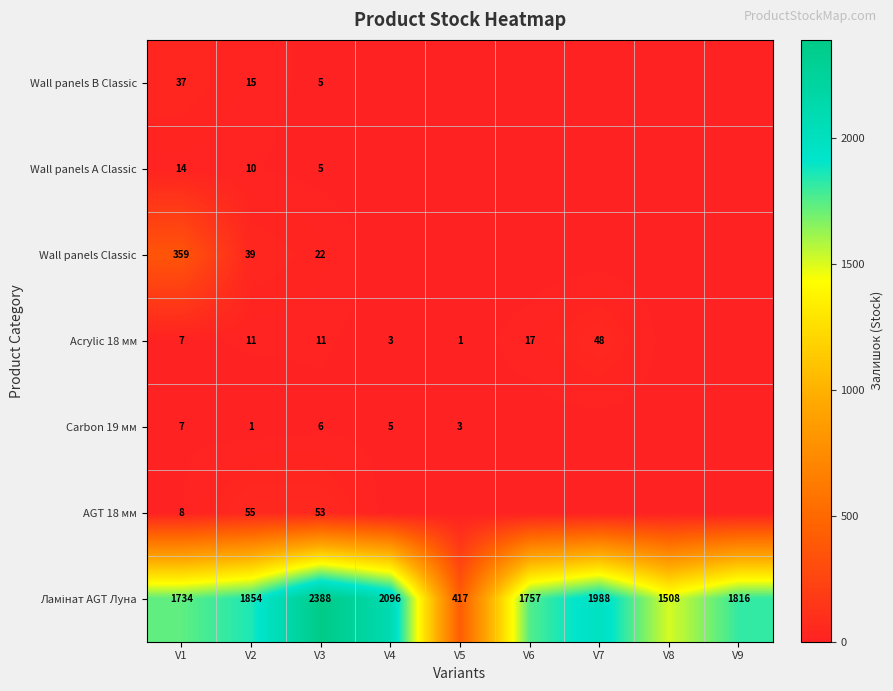

Is it true that Acrylic 18 мм equals 0 at V5?

False